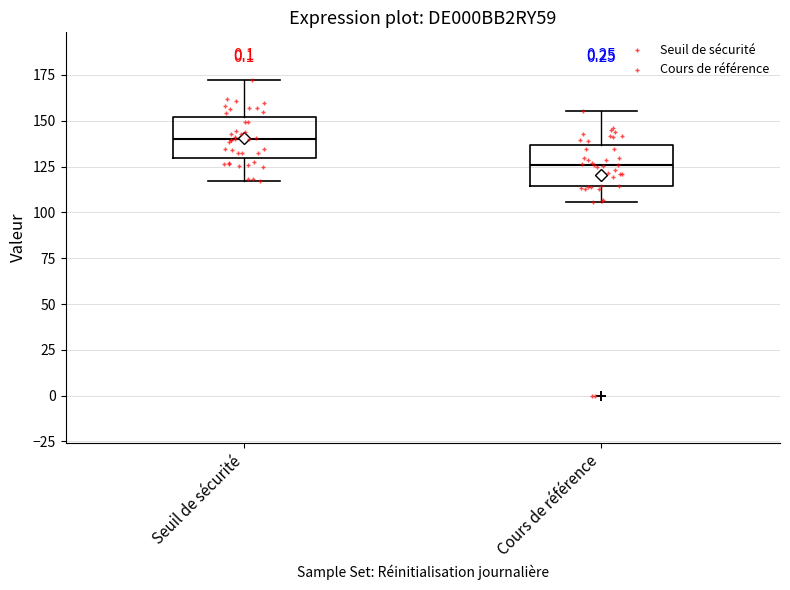

Reading left to right, read every box against the y-axis: the position of its median line, the range the box covers, and the ends of its whiskers. The values are not printed on the chart, so give them approximately, as read against the axis.

Seuil de sécurité: median 140, box 130 to 150, whiskers 115 to 170
Cours de référence: median 125, box 115 to 135, whiskers 105 to 155